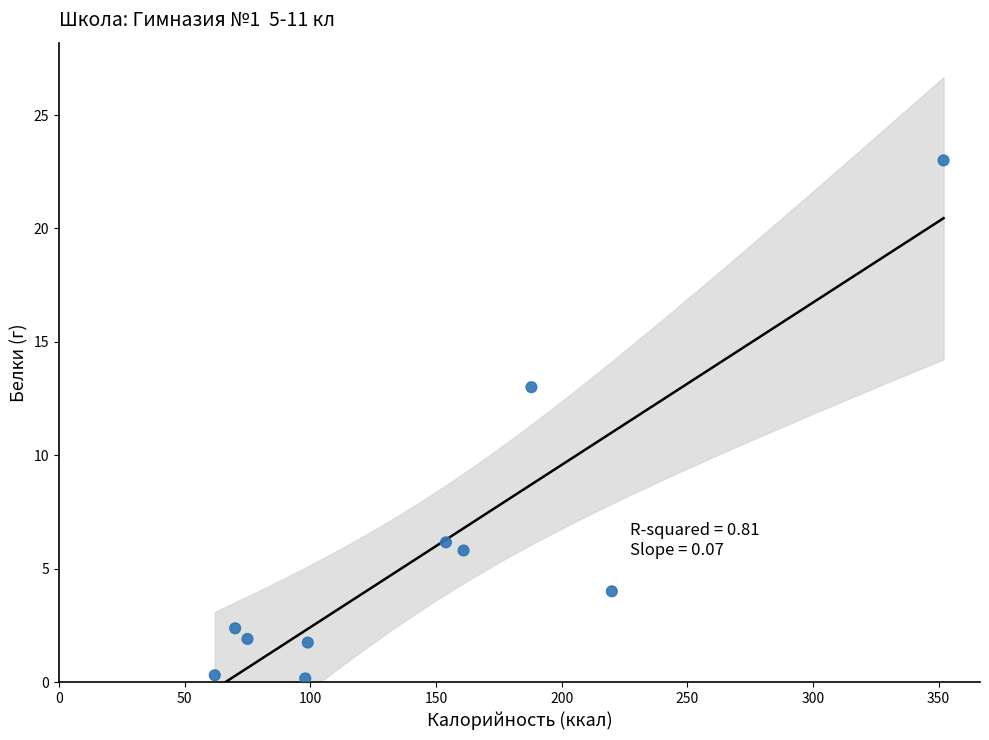

What is the range of X values (max minus min)?

290.0